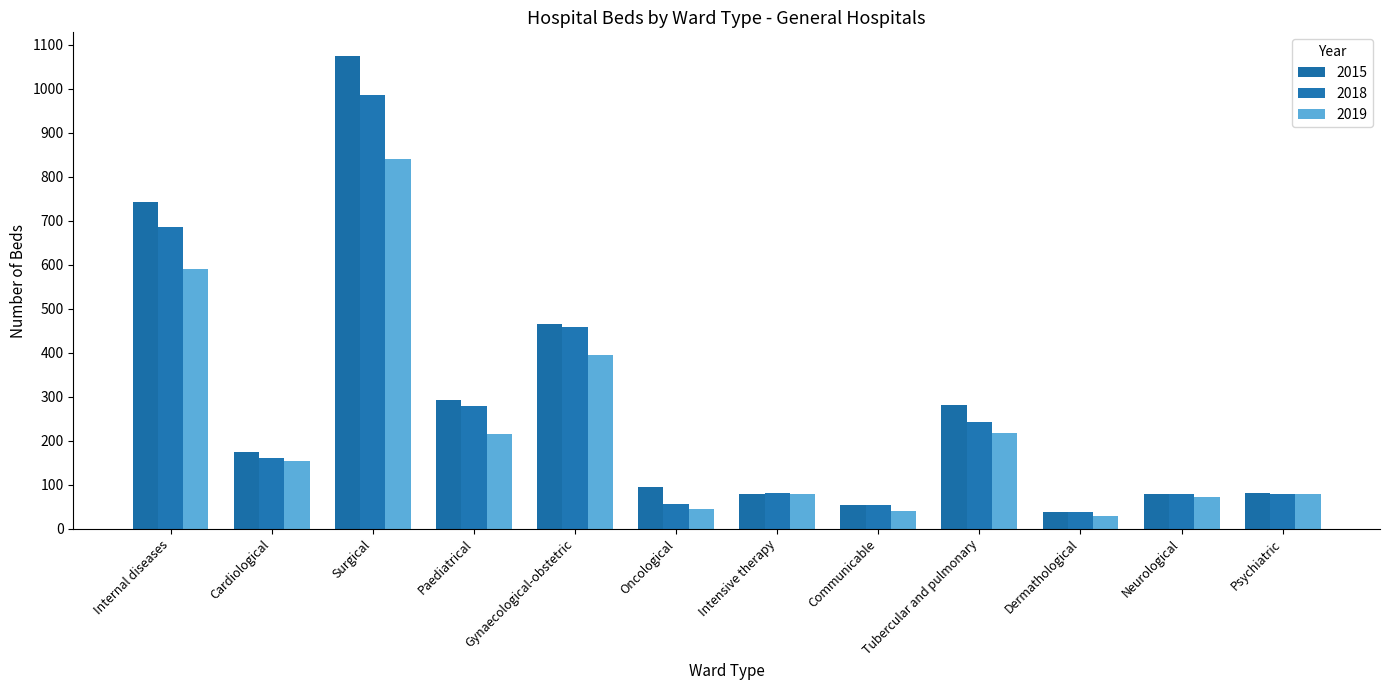

List the labels in order of 2018 value, largest first.

Surgical, Internal diseases, Gynaecological-obstetric, Paediatrical, Tubercular and pulmonary, Cardiological, Intensive therapy, Neurological, Psychiatric, Oncological, Communicable, Dermathological